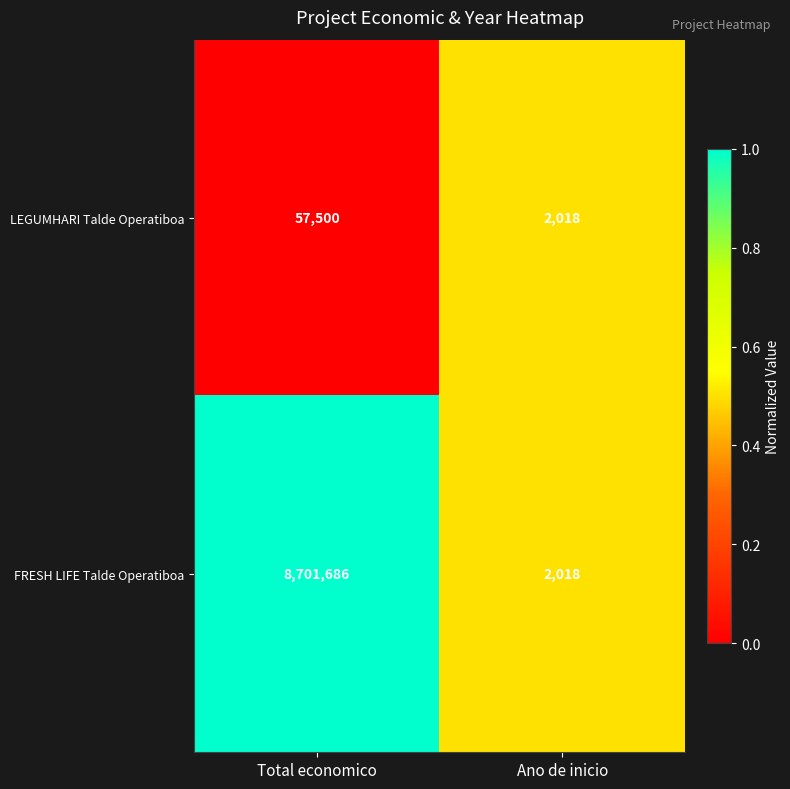

How many values in the FRESH LIFE Talde Operatiboa series are below 8701686?

1